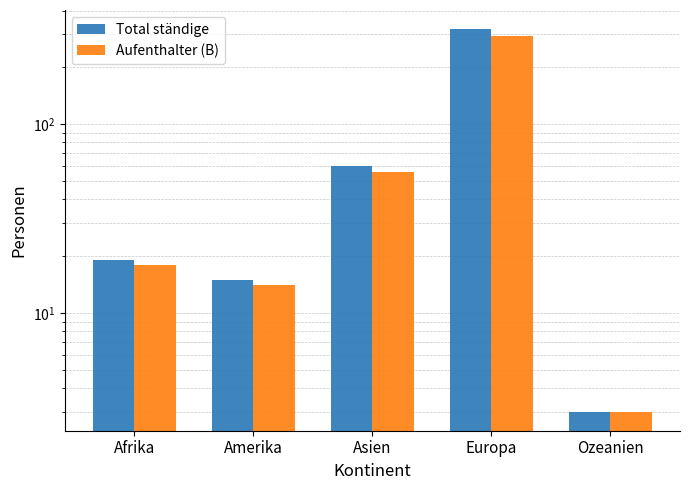

What is the difference between the highest and lowest values at Europa?

27